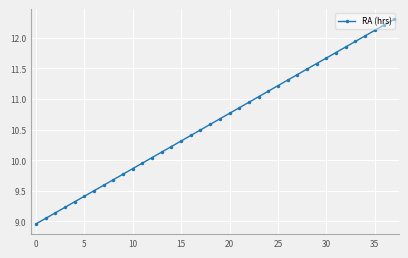

What is the value of the 8th point from the left?

9.6